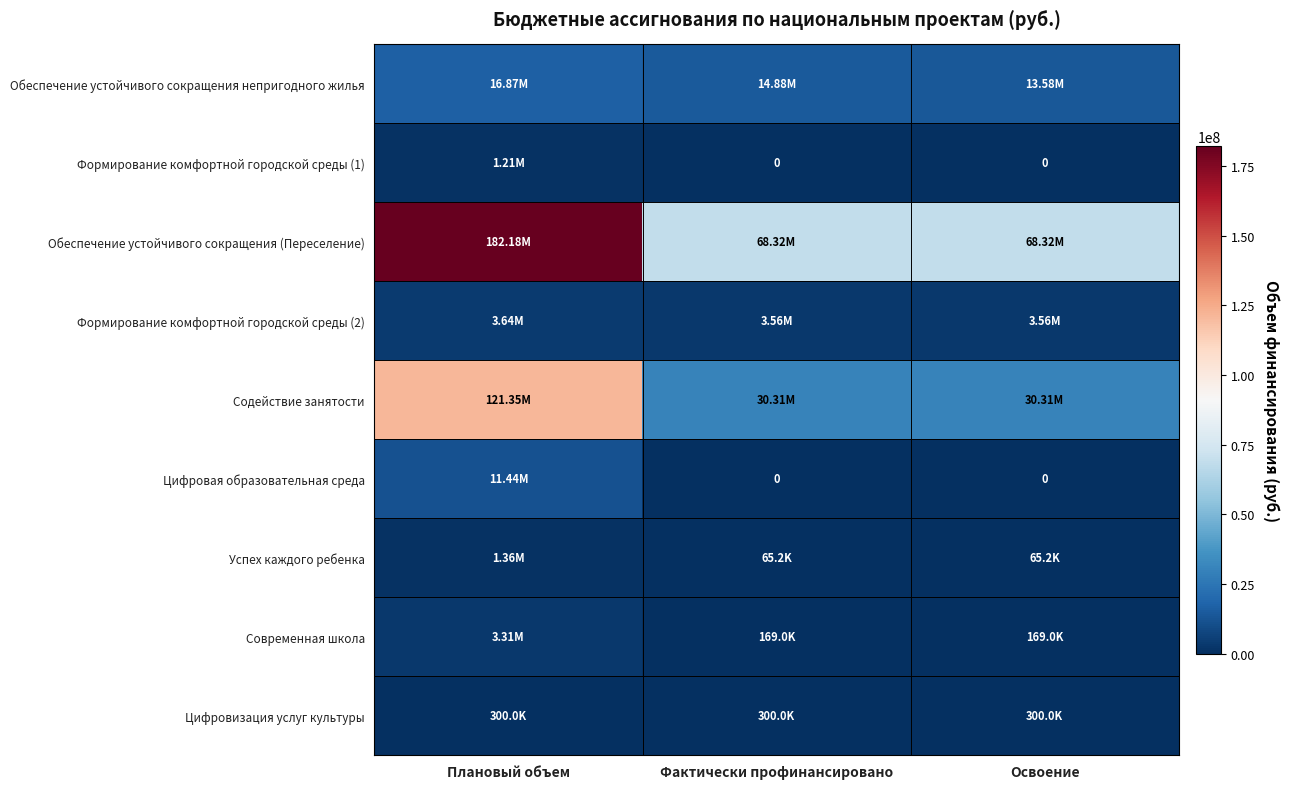

What is the average value of the Формирование комфортной городской среды (2) series?

3584169.5